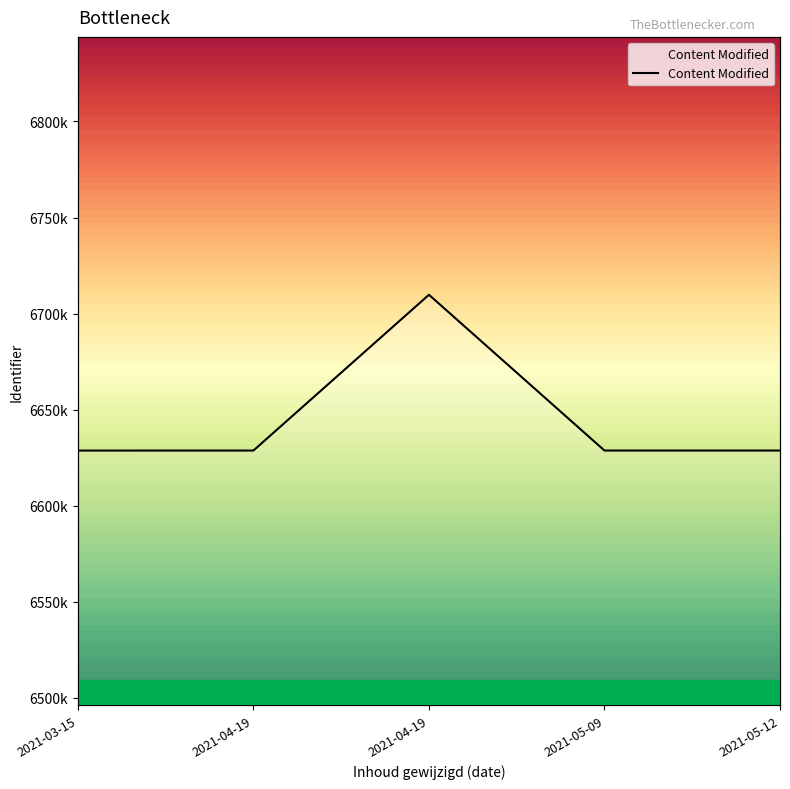

What is the value of the 1st point from the left?

6628744